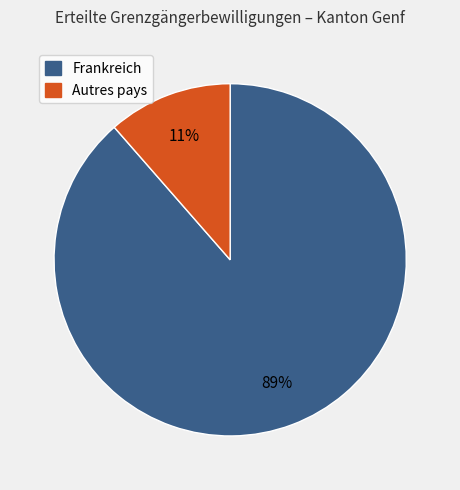

How many slices are in this pie chart?

2